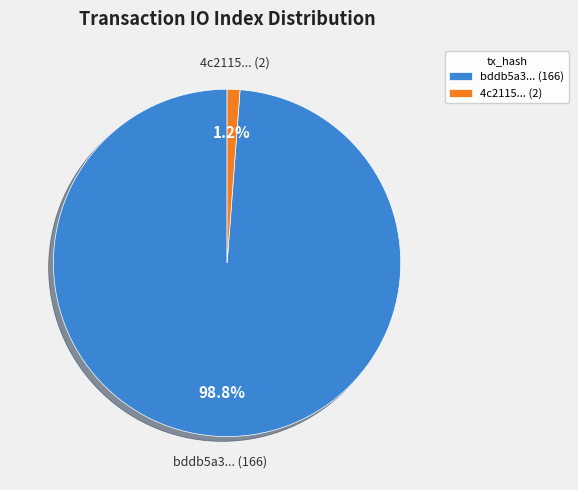

What is the largest slice in the pie chart?

bddb5a3... (166)